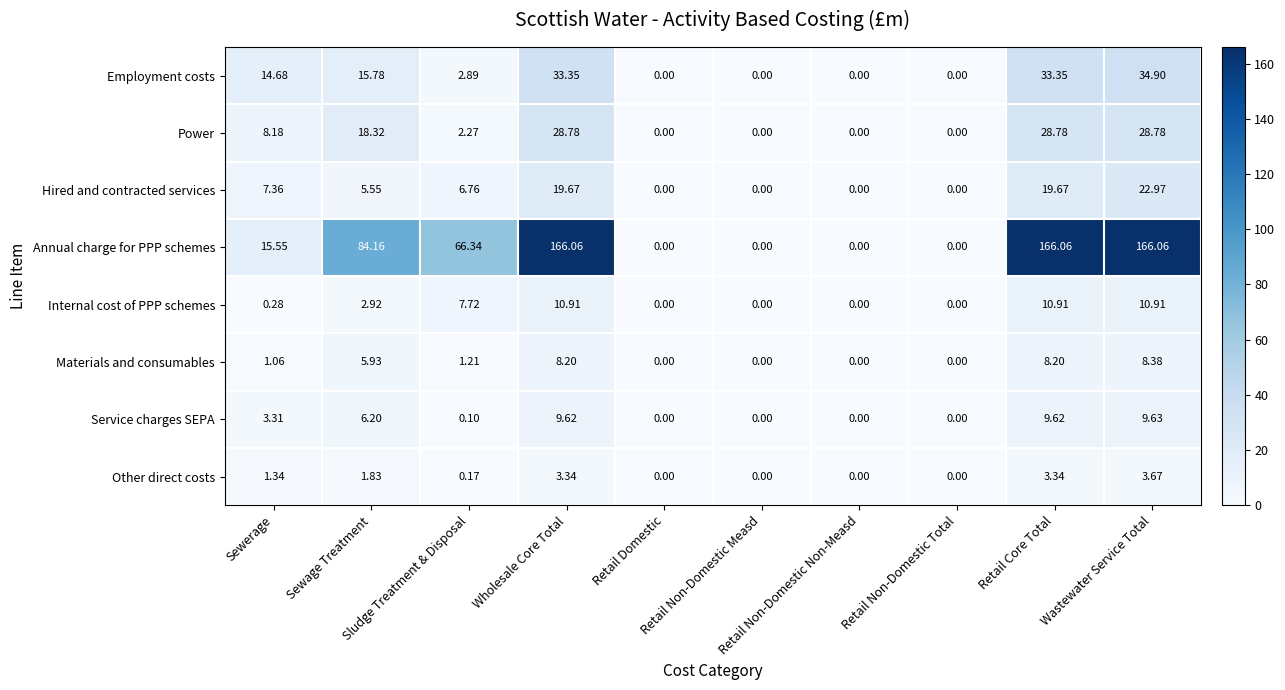

Which series has the largest total across all categories?

Annual charge for PPP schemes